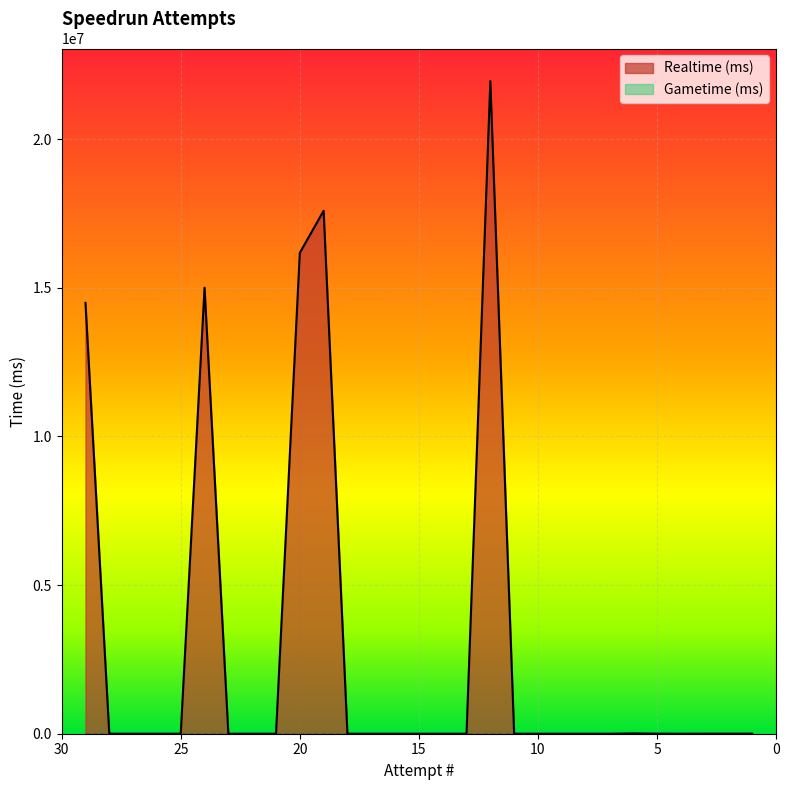

The chart shows a value of 10414632 at 25. True or false?

False